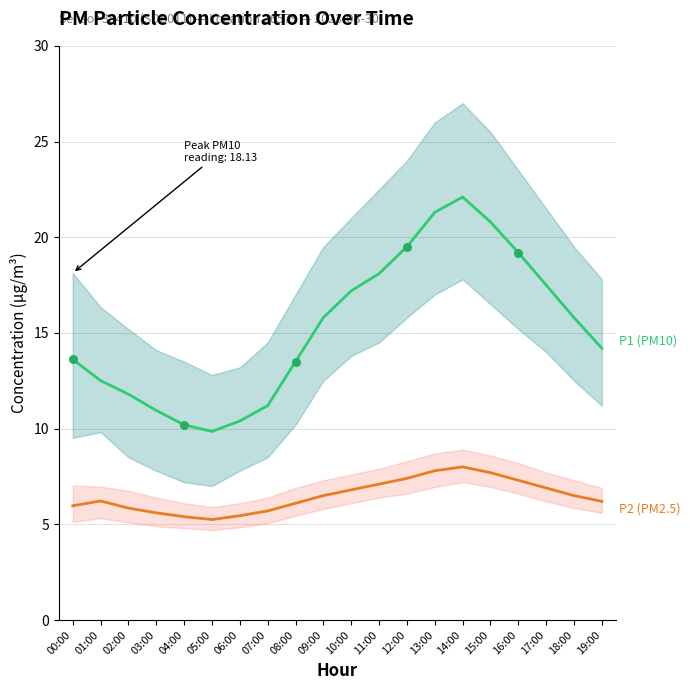

What is the total value across all series at 14:00?

30.1